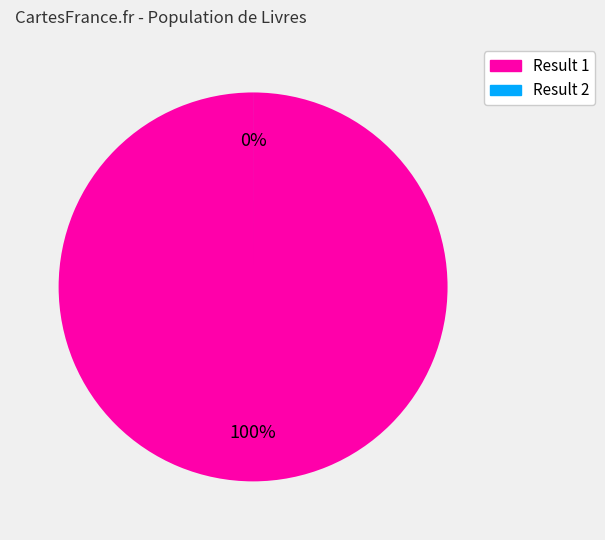

How many slices are in this pie chart?

2